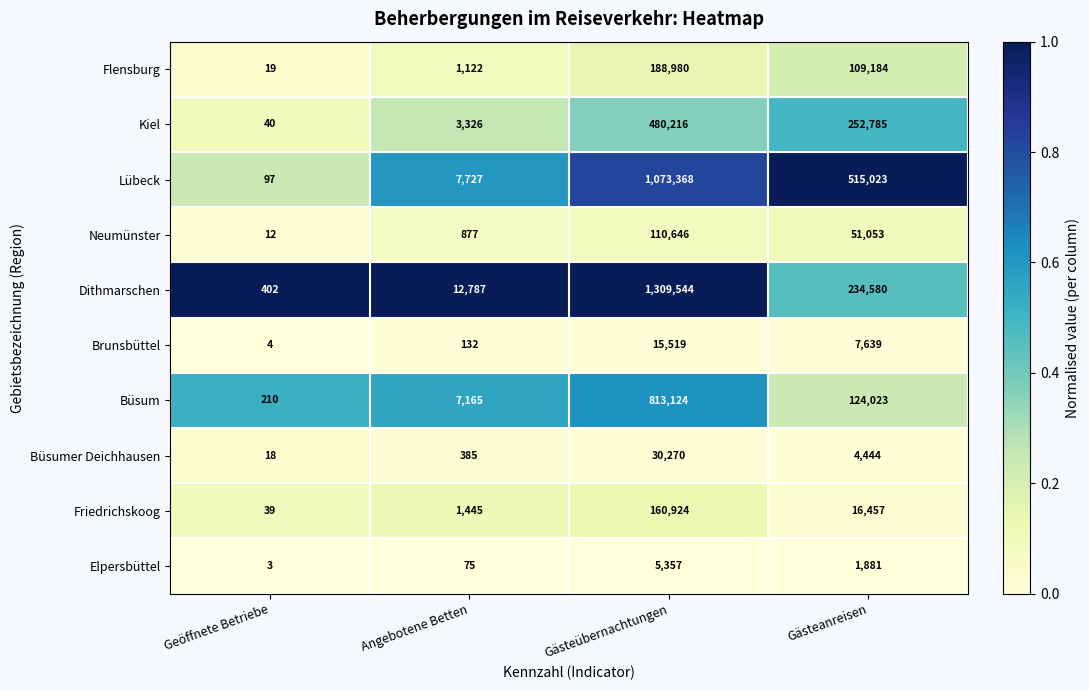

List the series in order of their peak value, lowest first.

Elpersbüttel, Brunsbüttel, Büsumer Deichhausen, Neumünster, Friedrichskoog, Flensburg, Kiel, Büsum, Lübeck, Dithmarschen